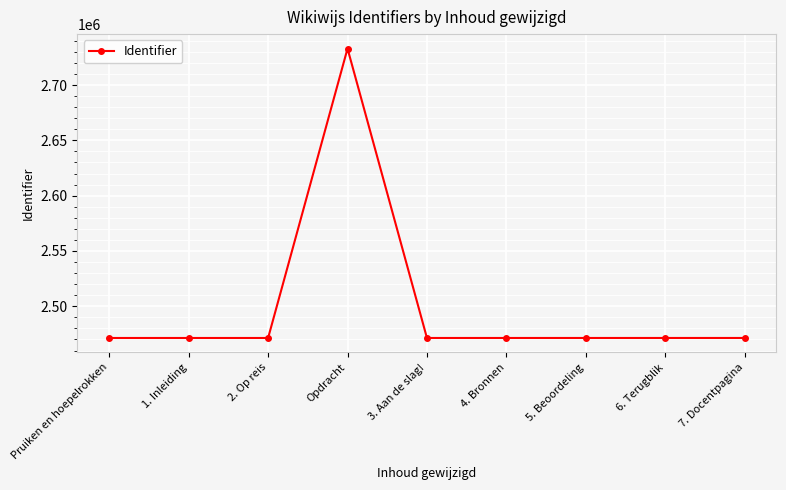

What is the difference between the values at 6. Terugblik and 7. Docentpagina?

2